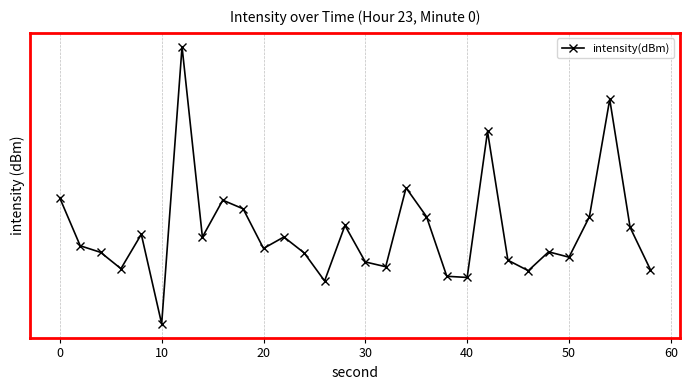

True or false: there are more than 1 points higher than both neighbors.

True